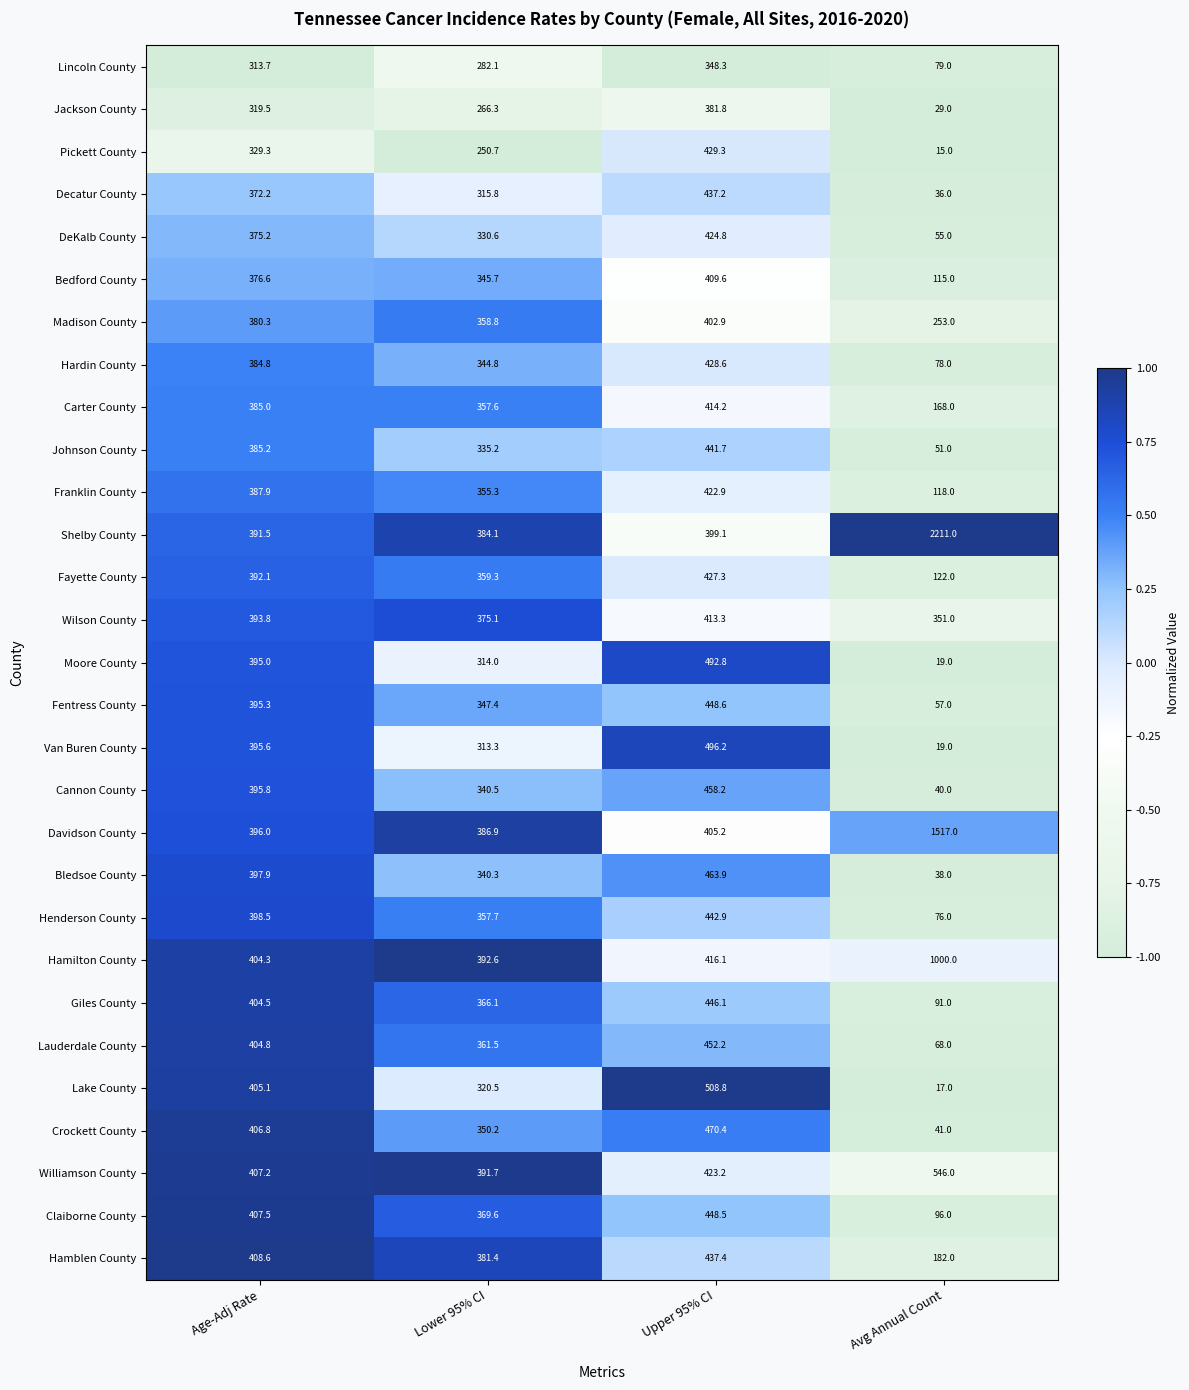

What is the total value across all series at Upper 95% CI?

12591.5